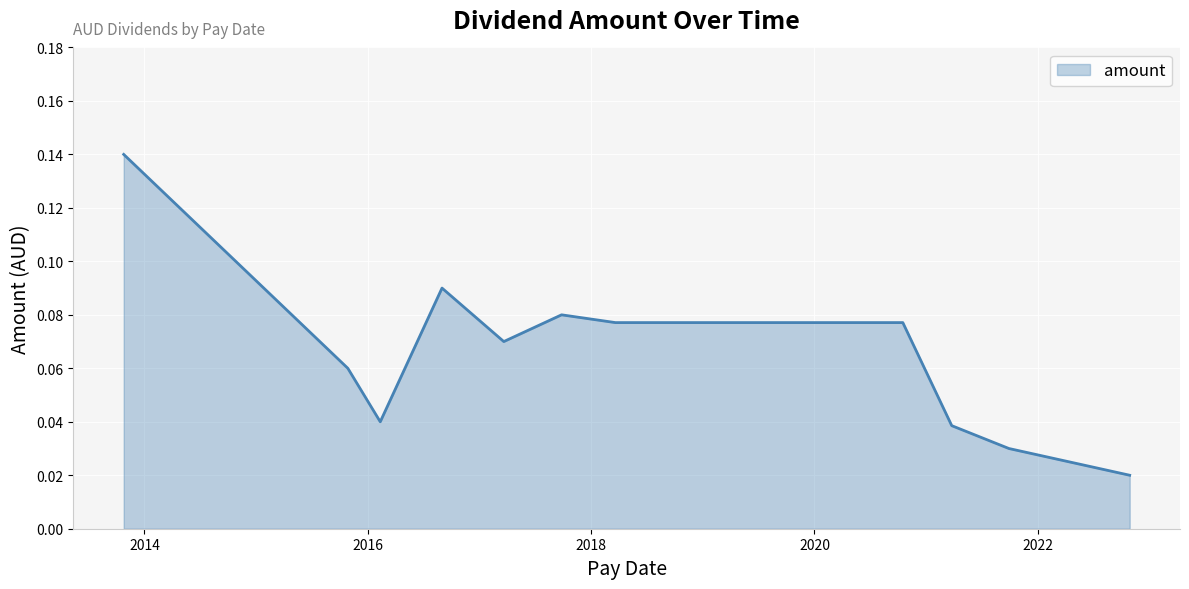

How many lines are shown in the chart?

1